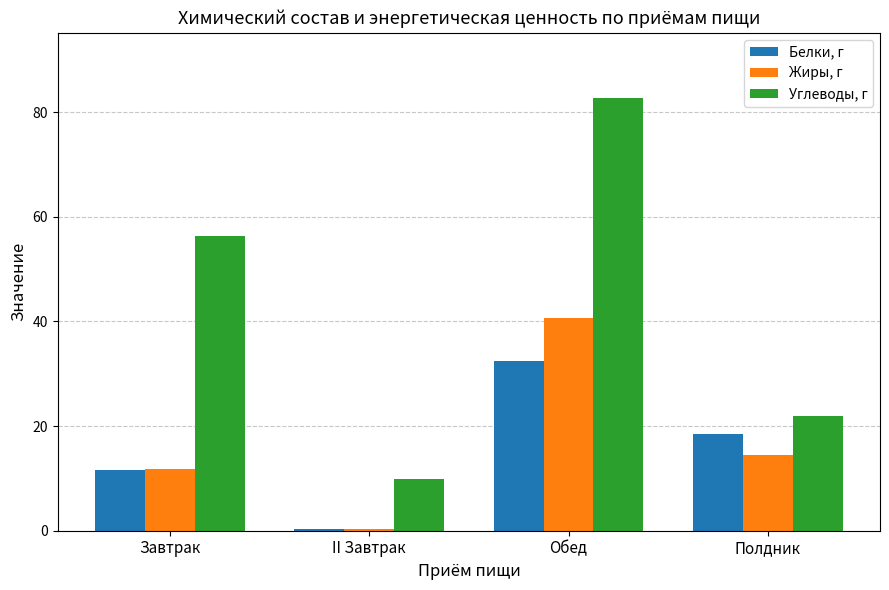

What value does the Белки, г series have at II Завтрак?

0.4